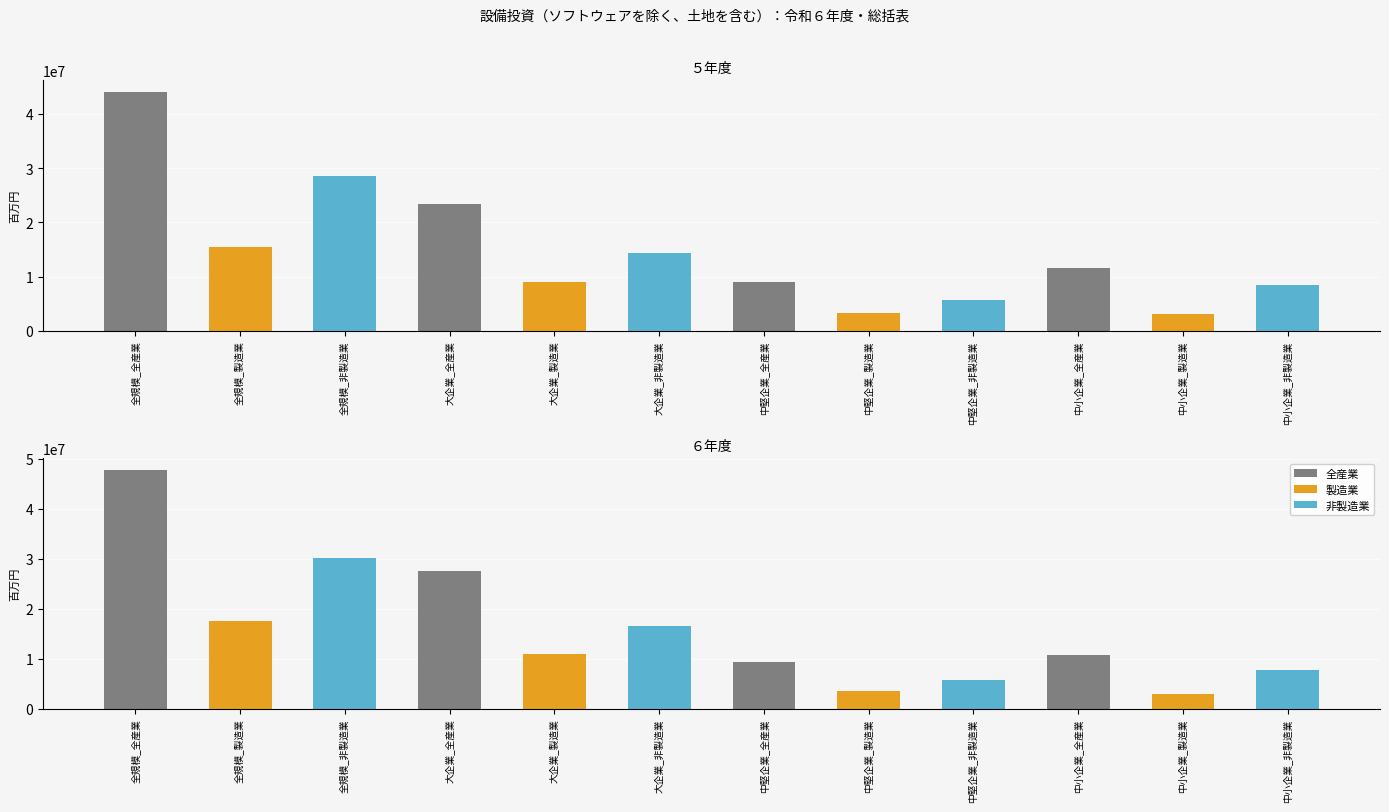

Is the value of ６年度 at 中小企業_全産業 greater than the value of ５年度 at 大企業_非製造業?

No